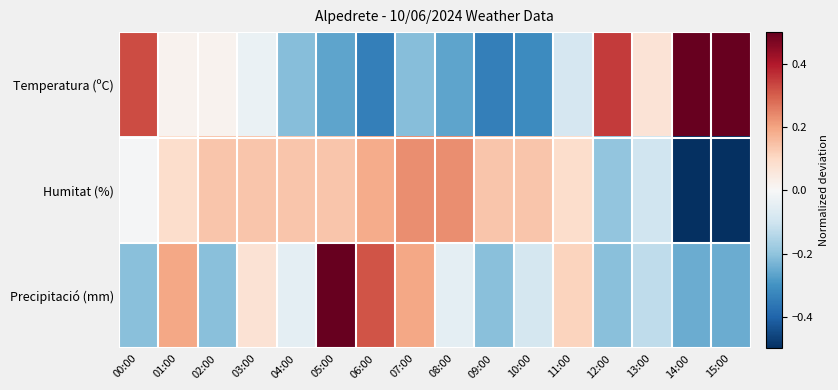

Reading right to left, extract all data points from this chart.

Temperatura (ºC): 15:00=0.7	14:00=0.6	13:00=0.1	12:00=0.4	11:00=-0.1	10:00=-0.3	09:00=-0.3	08:00=-0.3	07:00=-0.2	06:00=-0.3	05:00=-0.3	04:00=-0.2	03:00=-0.0	02:00=0.0	01:00=0.0	00:00=0.3
Humitat (%): 15:00=-0.6	14:00=-0.8	13:00=-0.1	12:00=-0.2	11:00=0.1	10:00=0.1	09:00=0.1	08:00=0.2	07:00=0.2	06:00=0.2	05:00=0.1	04:00=0.1	03:00=0.1	02:00=0.1	01:00=0.1	00:00=-0.0
Precipitació (mm): 15:00=-0.2	14:00=-0.2	13:00=-0.1	12:00=-0.2	11:00=0.1	10:00=-0.1	09:00=-0.2	08:00=-0.0	07:00=0.2	06:00=0.3	05:00=0.8	04:00=-0.0	03:00=0.1	02:00=-0.2	01:00=0.2	00:00=-0.2